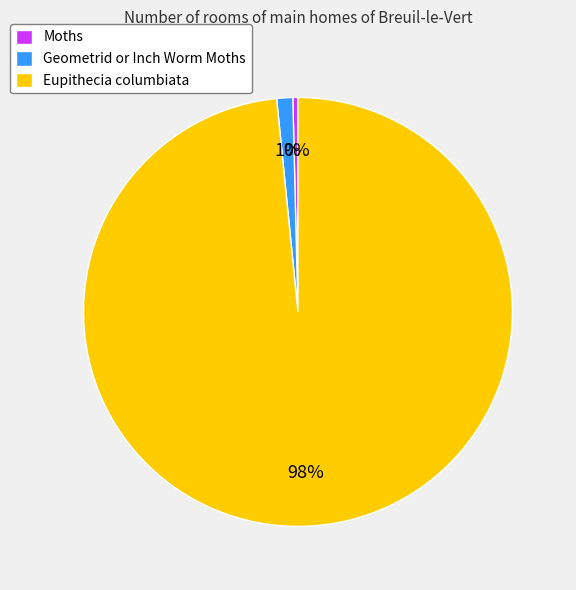

To the nearest percent, what portion does Geometrid or Inch Worm Moths represent?

1%